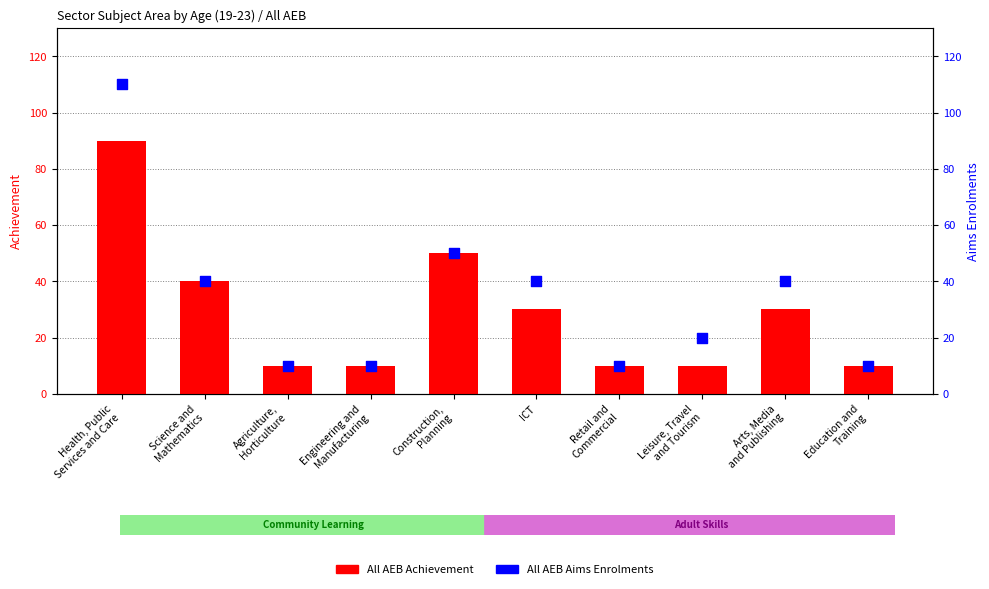

At which category is the sum across all series the highest?

Health, Public
Services and Care